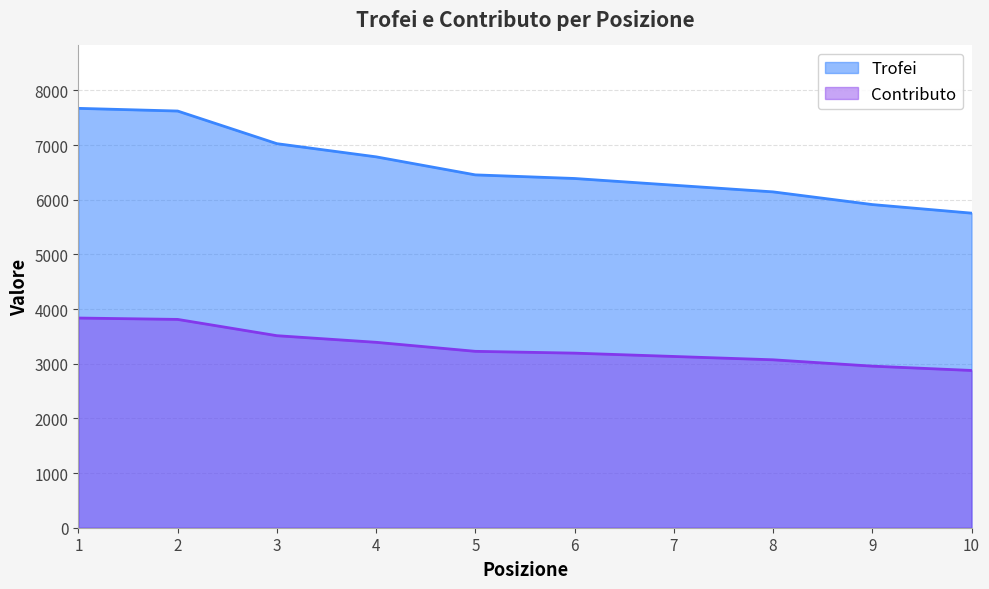

Which series has the largest total across all categories?

Trofei